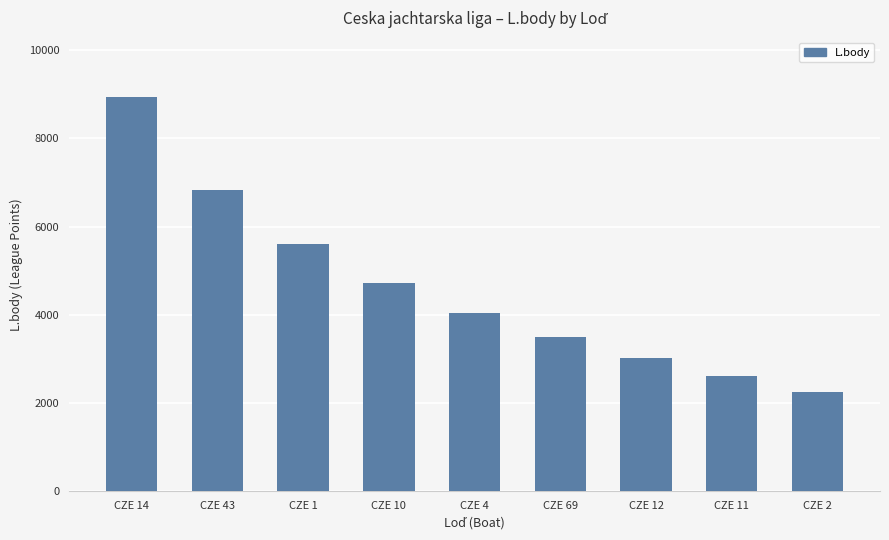

What is the label of the 1st bar from the left?

CZE 14